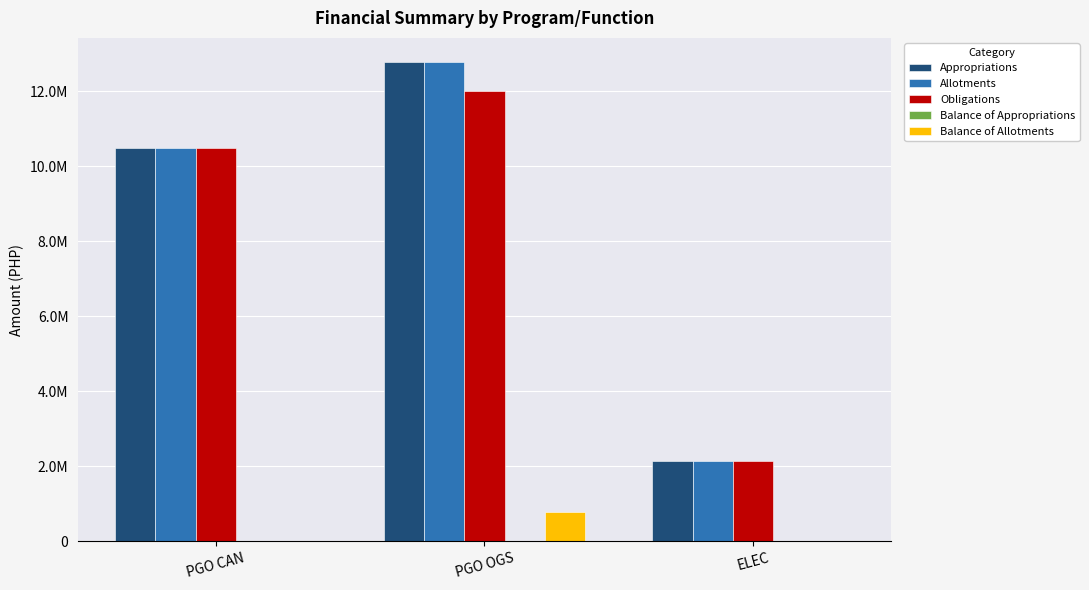

The value of Allotments at ELEC is 2972040.2. True or false?

False